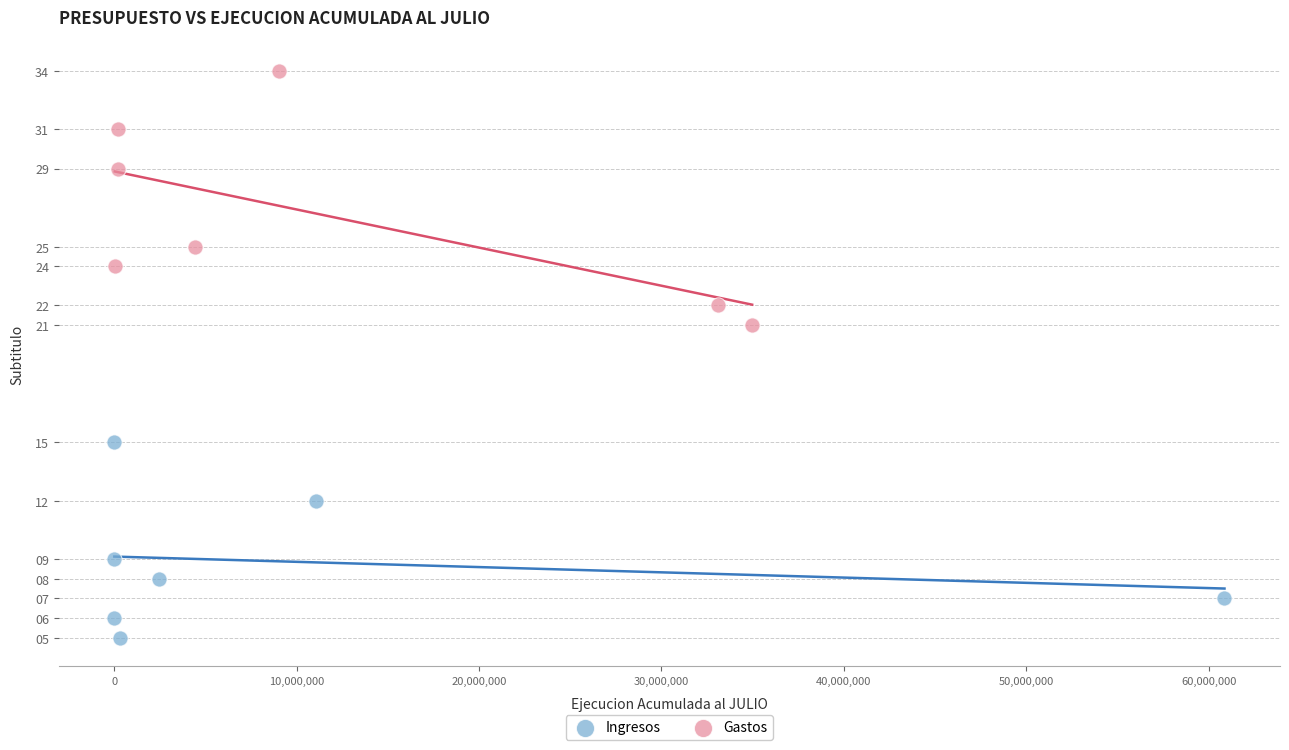

Which series contains the lowest Y value?

Ingresos